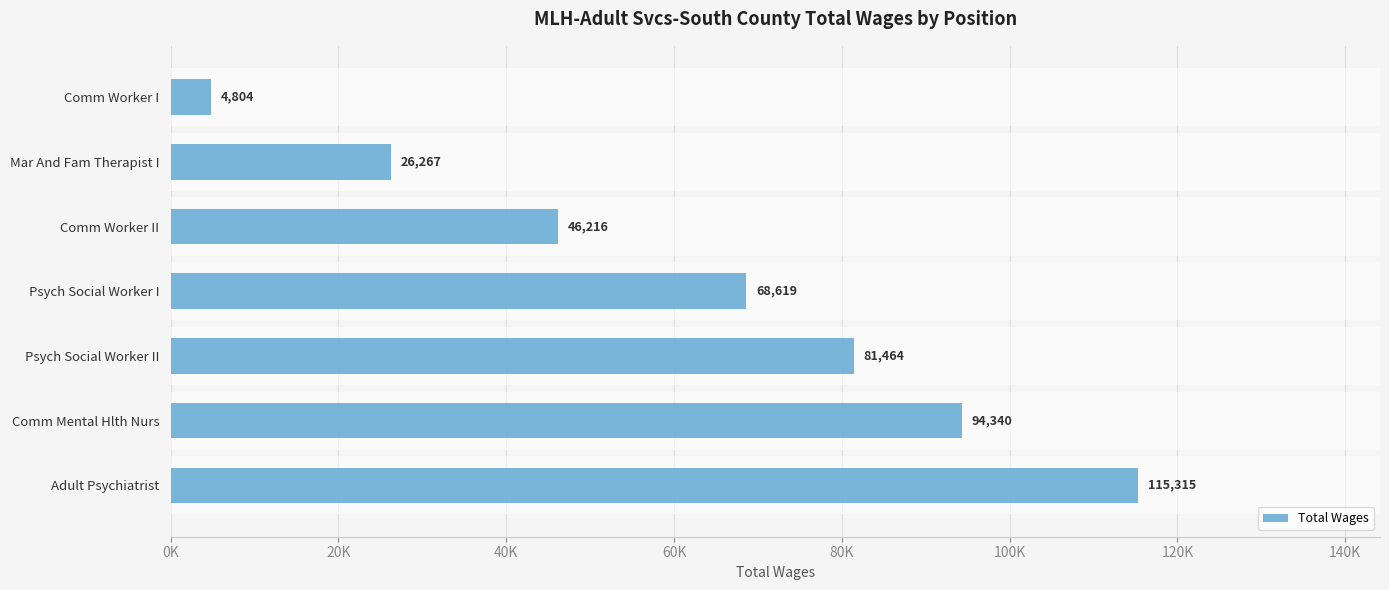

What is the greatest value displayed?

115315